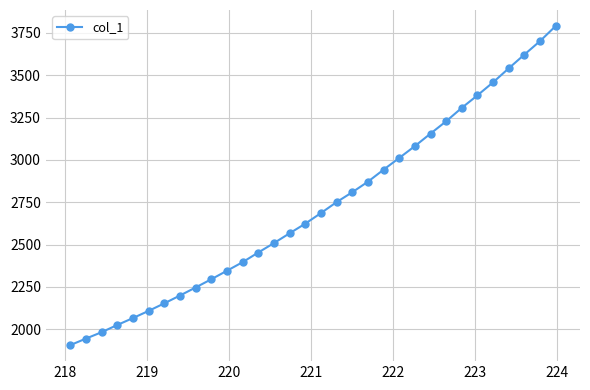

What is the difference between the maximum and minimum values?

1884.7